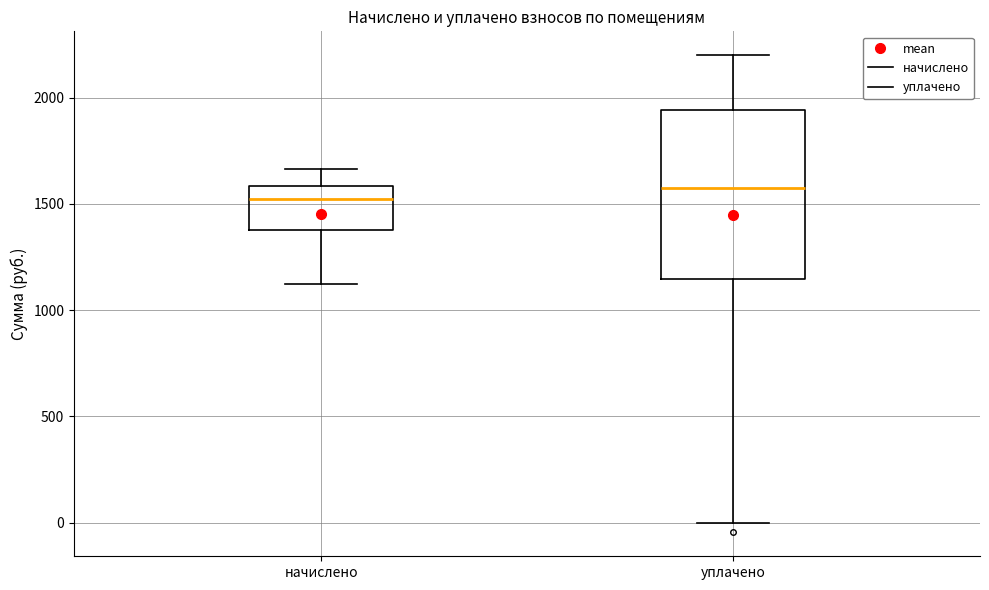

Comparing the boxes themselves (not the whiskers), which one is the tallest?

уплачено